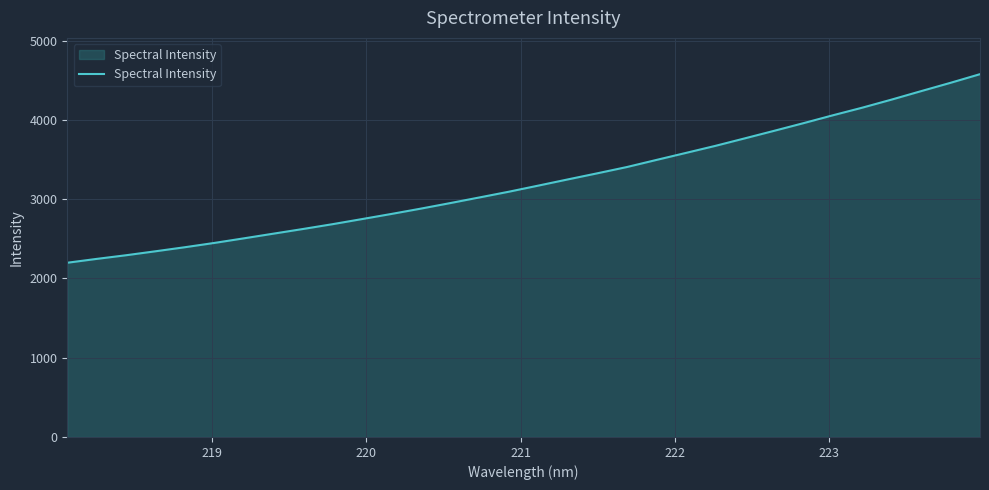

What is the maximum value shown in the chart?

4577.8